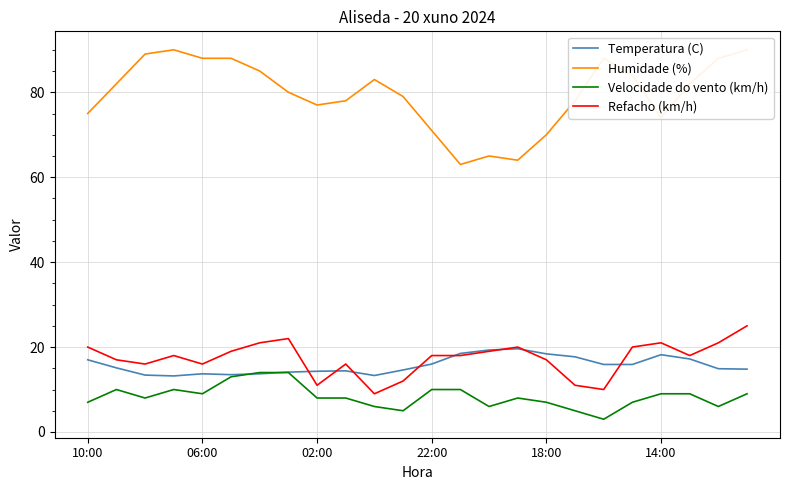

What is the maximum value for Temperatura (C)?

19.6